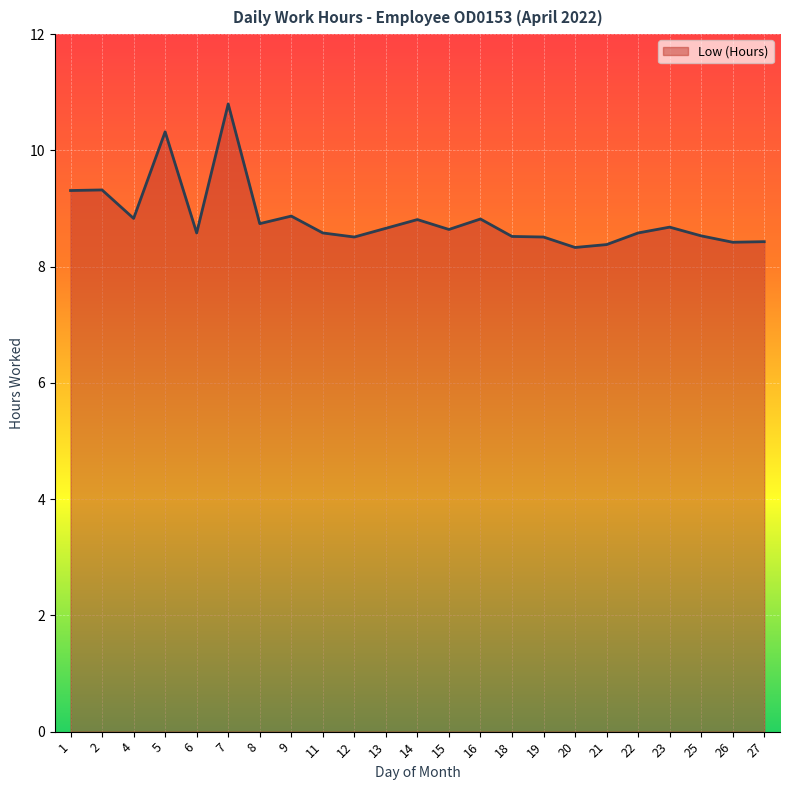

What is the ratio of the value at 12 to the value at 20?

1.0